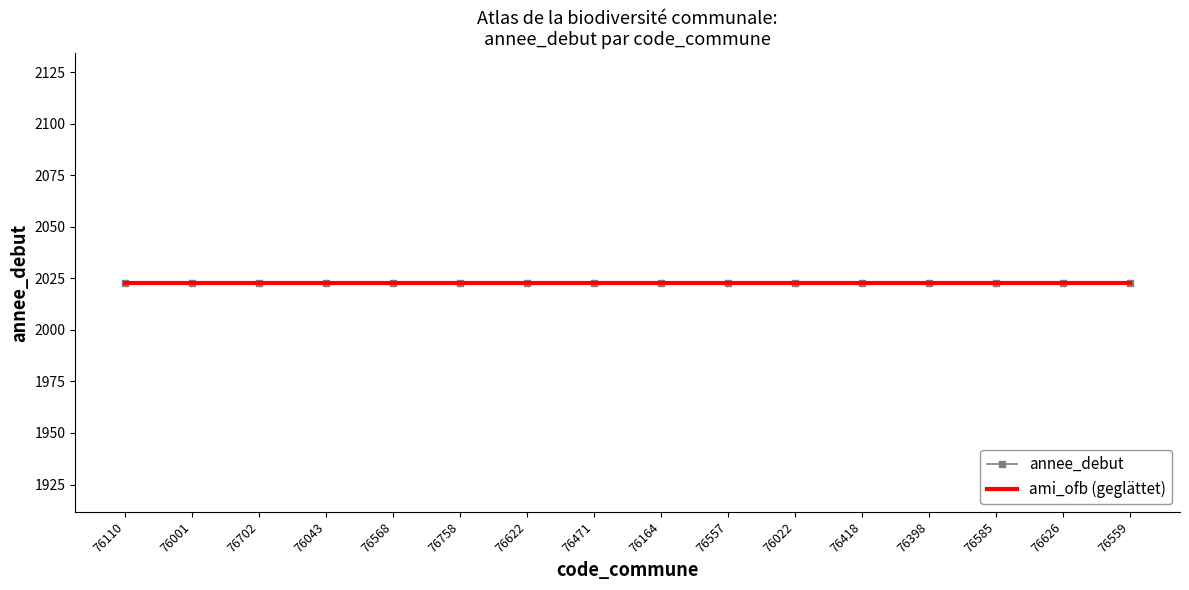

Which series has the largest total across all categories?

annee_debut